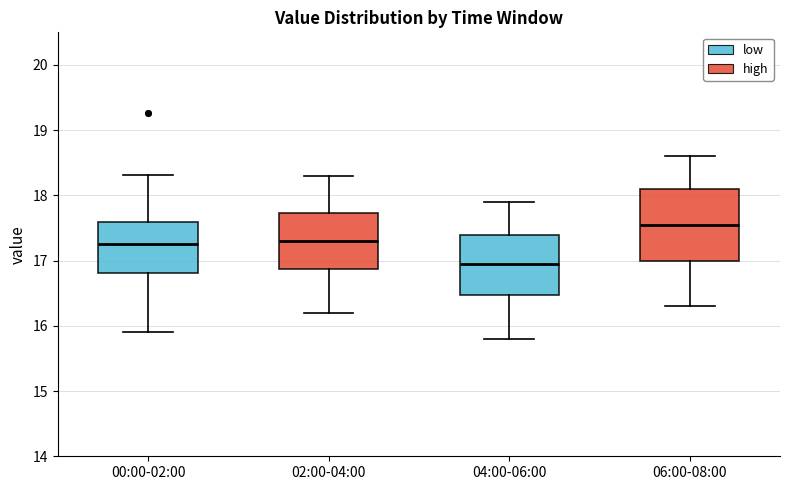

Where is the lower edge of the box for 06:00-08:00 on the y-axis? The values are not printed on the chart, so give them approximately, as read against the axis.

17.0